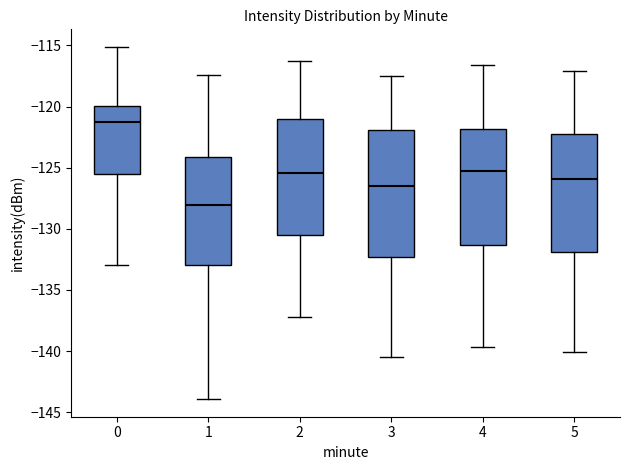

Reading left to right, transcribe this box plot: for each box, give where its median line is, the range the box spans, and where its two whiskers end, as read against the y-axis. The values are not printed on the chart, so give them approximately, as read against the axis.

0: median -121.5, box -125.5 to -120.0, whiskers -133.0 to -115.0
1: median -128.0, box -133.0 to -124.0, whiskers -144.0 to -117.5
2: median -125.5, box -130.5 to -121.0, whiskers -137.0 to -116.5
3: median -126.5, box -132.5 to -122.0, whiskers -140.5 to -117.5
4: median -125.0, box -131.5 to -122.0, whiskers -139.5 to -116.5
5: median -126.0, box -132.0 to -122.0, whiskers -140.0 to -117.0